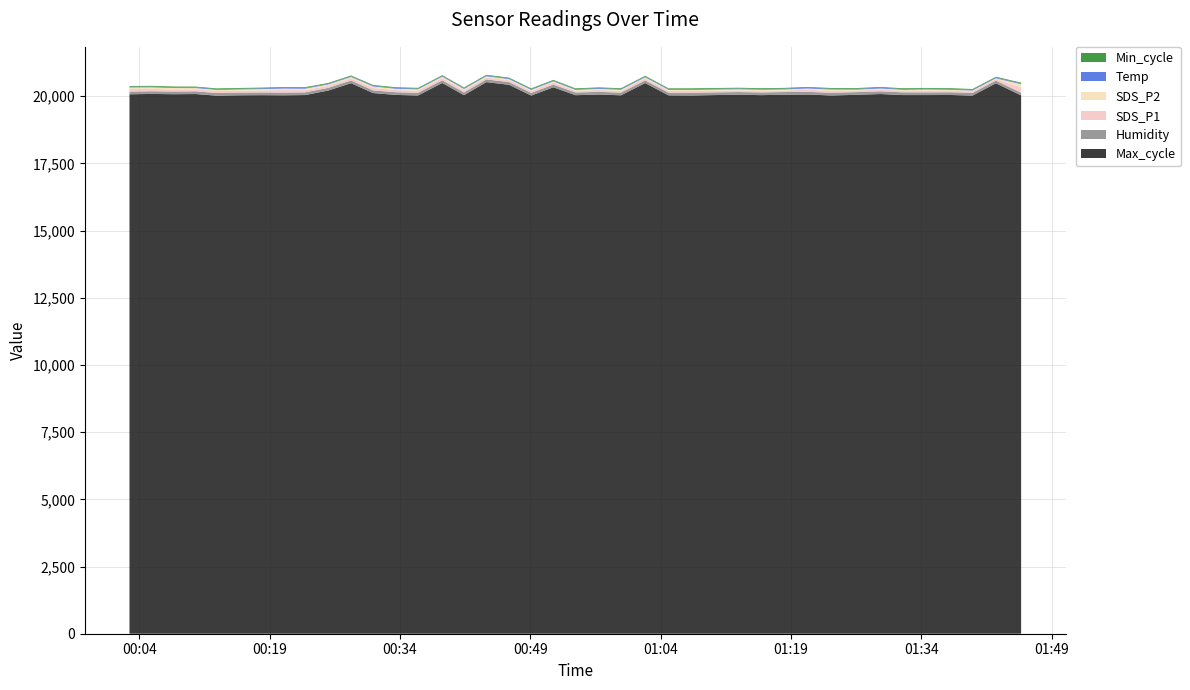

Reading left to right, transcribe all the data shown in this chart.

Humidity: 2022/08/26 00:02:52=99.9	2022/08/26 00:05:21=99.9	2022/08/26 00:07:59=99.9	2022/08/26 00:10:29=99.9	2022/08/26 00:12:55=99.9	2022/08/26 00:15:30=99.9	2022/08/26 00:18:00=99.9	2022/08/26 00:20:34=99.9	2022/08/26 00:23:04=99.9	2022/08/26 00:25:44=99.9	2022/08/26 00:28:22=99.9	2022/08/26 00:30:54=99.9	2022/08/26 00:33:33=99.9	2022/08/26 00:36:04=99.9	2022/08/26 00:38:52=99.9	2022/08/26 00:41:22=99.9	2022/08/26 00:43:56=99.9	2022/08/26 00:46:33=99.9	2022/08/26 00:49:06=99.9	2022/08/26 00:51:39=99.9	2022/08/26 00:54:12=99.9	2022/08/26 00:56:53=99.9	2022/08/26 00:59:26=99.9	2022/08/26 01:02:13=99.9	2022/08/26 01:04:55=99.9	2022/08/26 01:07:34=99.9	2022/08/26 01:10:08=99.9	2022/08/26 01:12:58=99.9	2022/08/26 01:15:34=99.9	2022/08/26 01:18:13=99.9	2022/08/26 01:20:54=99.9	2022/08/26 01:23:35=99.9	2022/08/26 01:26:28=99.9	2022/08/26 01:29:18=99.9	2022/08/26 01:31:55=99.9	2022/08/26 01:34:31=99.9	2022/08/26 01:37:24=99.9	2022/08/26 01:39:53=99.9	2022/08/26 01:42:35=99.9	2022/08/26 01:45:29=99.9
SDS_P2: 2022/08/26 00:02:52=57.6	2022/08/26 00:05:21=57.3	2022/08/26 00:07:59=53.0	2022/08/26 00:10:29=49.3	2022/08/26 00:12:55=45.0	2022/08/26 00:15:30=48.6	2022/08/26 00:18:00=49.0	2022/08/26 00:20:34=57.7	2022/08/26 00:23:04=55.2	2022/08/26 00:25:44=50.9	2022/08/26 00:28:22=51.9	2022/08/26 00:30:54=58.8	2022/08/26 00:33:33=48.9	2022/08/26 00:36:04=50.0	2022/08/26 00:38:52=51.7	2022/08/26 00:41:22=49.0	2022/08/26 00:43:56=46.5	2022/08/26 00:46:33=44.1	2022/08/26 00:49:06=43.4	2022/08/26 00:51:39=45.5	2022/08/26 00:54:12=40.7	2022/08/26 00:56:53=43.0	2022/08/26 00:59:26=44.3	2022/08/26 01:02:13=44.8	2022/08/26 01:04:55=41.8	2022/08/26 01:07:34=42.4	2022/08/26 01:10:08=43.0	2022/08/26 01:12:58=40.5	2022/08/26 01:15:34=40.1	2022/08/26 01:18:13=40.3	2022/08/26 01:20:54=47.1	2022/08/26 01:23:35=49.0	2022/08/26 01:26:28=39.1	2022/08/26 01:29:18=39.3	2022/08/26 01:31:55=37.5	2022/08/26 01:34:31=40.6	2022/08/26 01:37:24=37.4	2022/08/26 01:39:53=33.0	2022/08/26 01:42:35=33.8	2022/08/26 01:45:29=116.1
SDS_P1: 2022/08/26 00:02:52=96.5	2022/08/26 00:05:21=89.0	2022/08/26 00:07:59=77.4	2022/08/26 00:10:29=73.2	2022/08/26 00:12:55=71.3	2022/08/26 00:15:30=68.8	2022/08/26 00:18:00=77.3	2022/08/26 00:20:34=93.7	2022/08/26 00:23:04=82.5	2022/08/26 00:25:44=76.2	2022/08/26 00:28:22=80.7	2022/08/26 00:30:54=86.3	2022/08/26 00:33:33=81.1	2022/08/26 00:36:04=79.4	2022/08/26 00:38:52=84.6	2022/08/26 00:41:22=81.4	2022/08/26 00:43:56=71.7	2022/08/26 00:46:33=67.5	2022/08/26 00:49:06=68.4	2022/08/26 00:51:39=73.7	2022/08/26 00:54:12=58.5	2022/08/26 00:56:53=67.8	2022/08/26 00:59:26=64.3	2022/08/26 01:02:13=70.5	2022/08/26 01:04:55=64.5	2022/08/26 01:07:34=67.7	2022/08/26 01:10:08=63.9	2022/08/26 01:12:58=63.6	2022/08/26 01:15:34=62.5	2022/08/26 01:18:13=58.0	2022/08/26 01:20:54=78.1	2022/08/26 01:23:35=72.5	2022/08/26 01:26:28=56.2	2022/08/26 01:29:18=66.4	2022/08/26 01:31:55=58.7	2022/08/26 01:34:31=68.3	2022/08/26 01:37:24=56.8	2022/08/26 01:39:53=55.5	2022/08/26 01:42:35=52.2	2022/08/26 01:45:29=199.7
Temp: 2022/08/26 00:02:52=26.7	2022/08/26 00:05:21=26.8	2022/08/26 00:07:59=26.7	2022/08/26 00:10:29=26.7	2022/08/26 00:12:55=26.8	2022/08/26 00:15:30=26.8	2022/08/26 00:18:00=26.9	2022/08/26 00:20:34=27.0	2022/08/26 00:23:04=27.0	2022/08/26 00:25:44=27.0	2022/08/26 00:28:22=27.1	2022/08/26 00:30:54=27.2	2022/08/26 00:33:33=27.3	2022/08/26 00:36:04=27.3	2022/08/26 00:38:52=27.3	2022/08/26 00:41:22=27.3	2022/08/26 00:43:56=27.3	2022/08/26 00:46:33=27.3	2022/08/26 00:49:06=27.4	2022/08/26 00:51:39=27.5	2022/08/26 00:54:12=27.5	2022/08/26 00:56:53=27.6	2022/08/26 00:59:26=27.7	2022/08/26 01:02:13=27.8	2022/08/26 01:04:55=27.8	2022/08/26 01:07:34=27.9	2022/08/26 01:10:08=28.0	2022/08/26 01:12:58=28.2	2022/08/26 01:15:34=28.3	2022/08/26 01:18:13=28.4	2022/08/26 01:20:54=28.4	2022/08/26 01:23:35=28.4	2022/08/26 01:26:28=28.4	2022/08/26 01:29:18=28.5	2022/08/26 01:31:55=28.6	2022/08/26 01:34:31=28.7	2022/08/26 01:37:24=28.8	2022/08/26 01:39:53=28.9	2022/08/26 01:42:35=28.9	2022/08/26 01:45:29=28.9
Min_cycle: 2022/08/26 00:02:52=28.0	2022/08/26 00:05:21=28.0	2022/08/26 00:07:59=28.0	2022/08/26 00:10:29=28.0	2022/08/26 00:12:55=28.0	2022/08/26 00:15:30=28.0	2022/08/26 00:18:00=28.0	2022/08/26 00:20:34=28.0	2022/08/26 00:23:04=28.0	2022/08/26 00:25:44=28.0	2022/08/26 00:28:22=28.0	2022/08/26 00:30:54=28.0	2022/08/26 00:33:33=28.0	2022/08/26 00:36:04=28.0	2022/08/26 00:38:52=28.0	2022/08/26 00:41:22=28.0	2022/08/26 00:43:56=28.0	2022/08/26 00:46:33=28.0	2022/08/26 00:49:06=28.0	2022/08/26 00:51:39=28.0	2022/08/26 00:54:12=28.0	2022/08/26 00:56:53=28.0	2022/08/26 00:59:26=28.0	2022/08/26 01:02:13=28.0	2022/08/26 01:04:55=28.0	2022/08/26 01:07:34=28.0	2022/08/26 01:10:08=28.0	2022/08/26 01:12:58=28.0	2022/08/26 01:15:34=28.0	2022/08/26 01:18:13=28.0	2022/08/26 01:20:54=28.0	2022/08/26 01:23:35=28.0	2022/08/26 01:26:28=28.0	2022/08/26 01:29:18=28.0	2022/08/26 01:31:55=28.0	2022/08/26 01:34:31=28.0	2022/08/26 01:37:24=28.0	2022/08/26 01:39:53=28.0	2022/08/26 01:42:35=28.0	2022/08/26 01:45:29=28.0
Max_cycle: 2022/08/26 00:02:52=20069.0	2022/08/26 00:05:21=20082.0	2022/08/26 00:07:59=20072.0	2022/08/26 00:10:29=20078.0	2022/08/26 00:12:55=20016.0	2022/08/26 00:15:30=20031.0	2022/08/26 00:18:00=20036.0	2022/08/26 00:20:34=20031.0	2022/08/26 00:23:04=20040.0	2022/08/26 00:25:44=20207.0	2022/08/26 00:28:22=20482.0	2022/08/26 00:30:54=20115.0	2022/08/26 00:33:33=20045.0	2022/08/26 00:36:04=20024.0	2022/08/26 00:38:52=20489.0	2022/08/26 00:41:22=20036.0	2022/08/26 00:43:56=20521.0	2022/08/26 00:46:33=20422.0	2022/08/26 00:49:06=20021.0	2022/08/26 00:51:39=20330.0	2022/08/26 00:54:12=20035.0	2022/08/26 00:56:53=20059.0	2022/08/26 00:59:26=20031.0	2022/08/26 01:02:13=20486.0	2022/08/26 01:04:55=20028.0	2022/08/26 01:07:34=20024.0	2022/08/26 01:10:08=20039.0	2022/08/26 01:12:58=20052.0	2022/08/26 01:15:34=20037.0	2022/08/26 01:18:13=20052.0	2022/08/26 01:20:54=20060.0	2022/08/26 01:23:35=20025.0	2022/08/26 01:26:28=20048.0	2022/08/26 01:29:18=20079.0	2022/08/26 01:31:55=20040.0	2022/08/26 01:34:31=20040.0	2022/08/26 01:37:24=20043.0	2022/08/26 01:39:53=20020.0	2022/08/26 01:42:35=20478.0	2022/08/26 01:45:29=20029.0